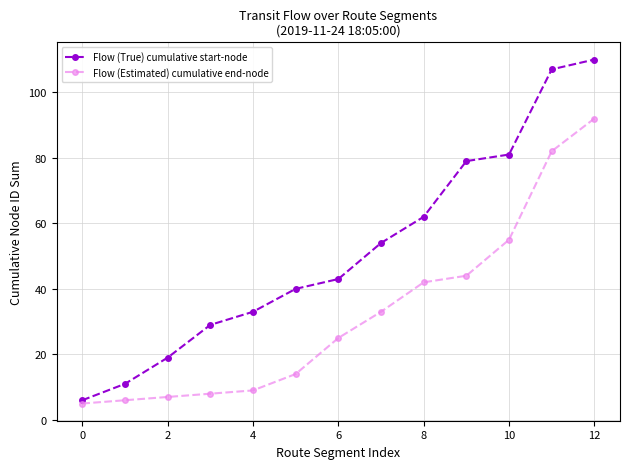

What is the average value of the Flow (True) cumulative start-node series?

52